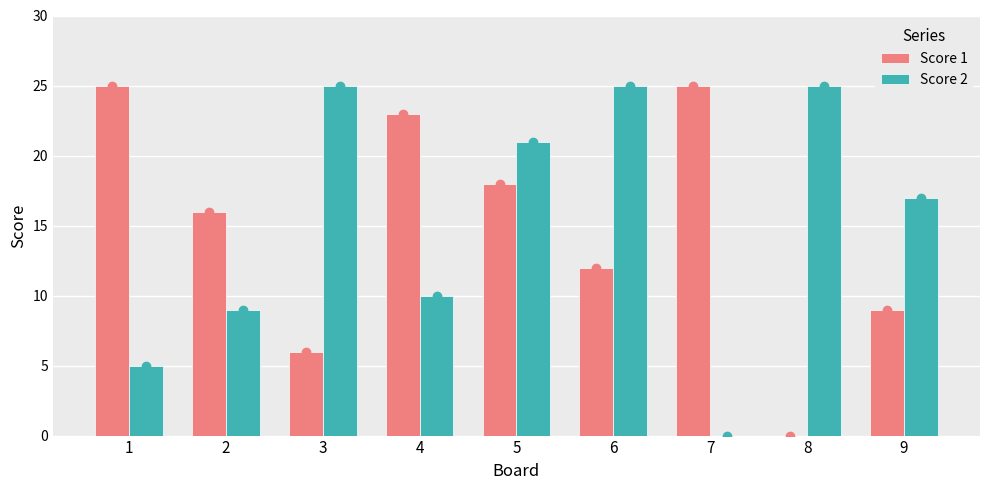

Between 4 and 6, which series saw the biggest shift?

Score 2